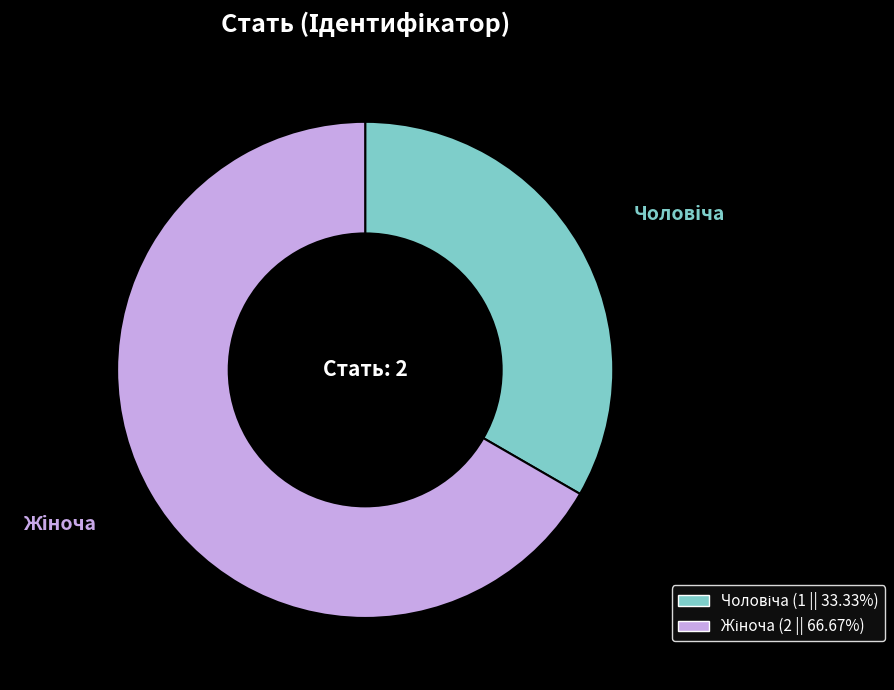

Does any single category account for the majority?

Yes